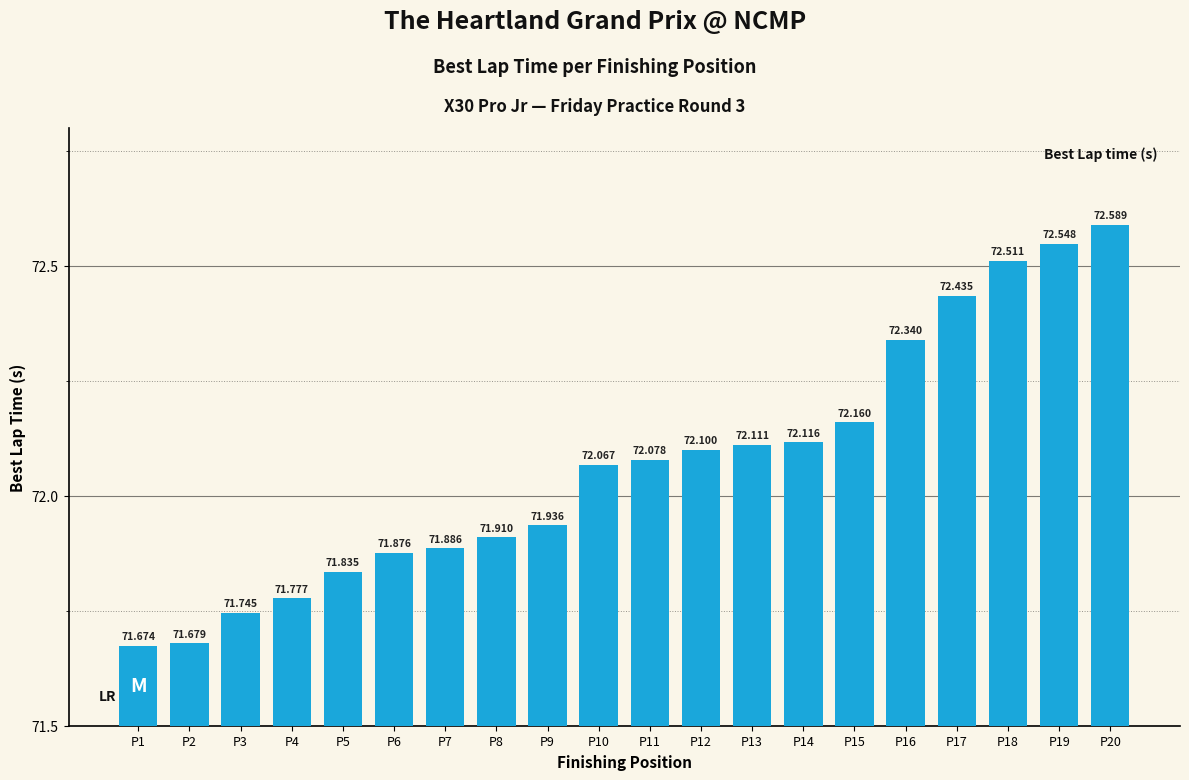

How many bars are there in total?

20